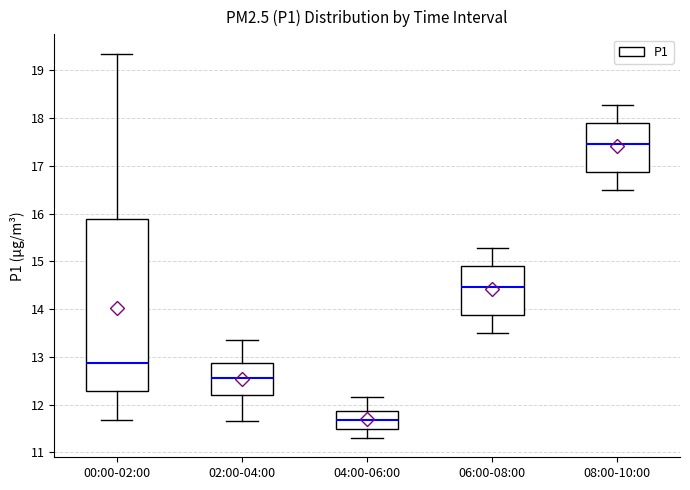

Reading left to right, read every box against the y-axis: the position of its median line, the range the box covers, and the ends of its whiskers. The values are not printed on the chart, so give them approximately, as read against the axis.

00:00-02:00: median 12.9, box 12.3 to 15.9, whiskers 11.7 to 19.4
02:00-04:00: median 12.6, box 12.2 to 12.9, whiskers 11.7 to 13.4
04:00-06:00: median 11.7, box 11.5 to 11.9, whiskers 11.3 to 12.2
06:00-08:00: median 14.5, box 13.9 to 14.9, whiskers 13.5 to 15.3
08:00-10:00: median 17.5, box 16.9 to 17.9, whiskers 16.5 to 18.3